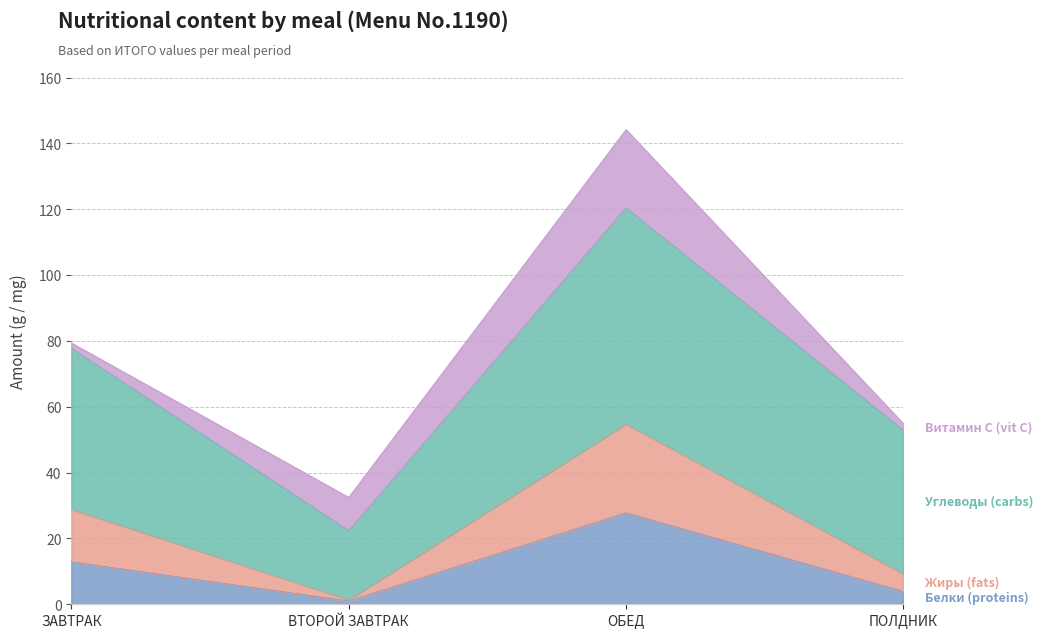

True or false: Жиры (fats) and Белки (proteins) cross at least once.

False